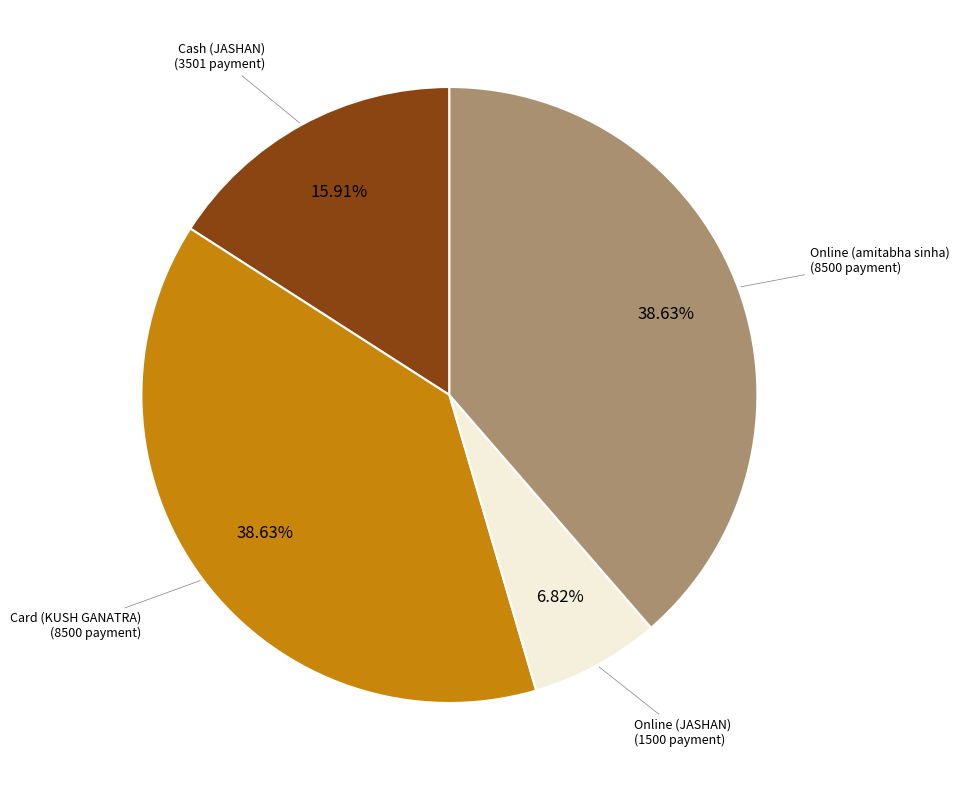

Is there any slice that represents more than half of the pie?

No